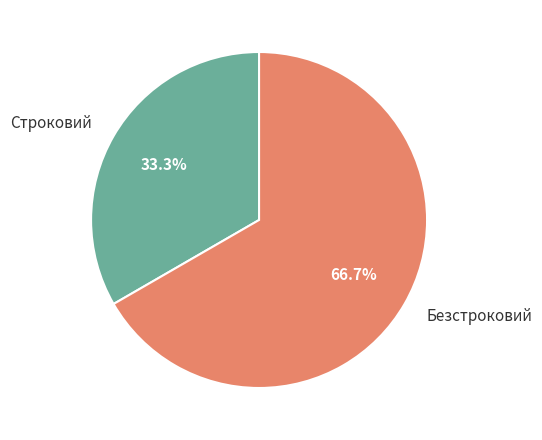

True or false: Строковий accounts for 47% of the total.

False